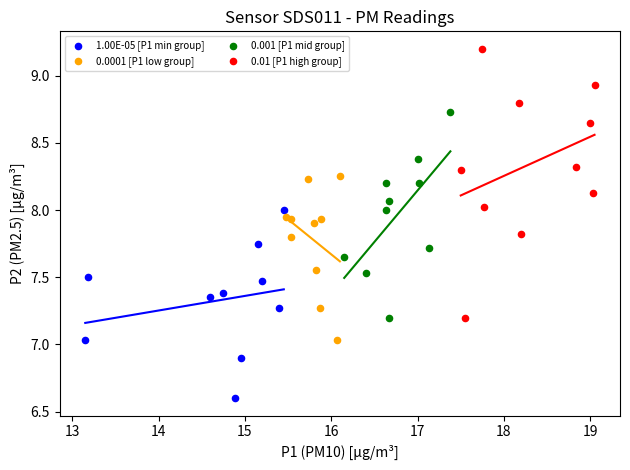

Which series has the largest Y range (max minus min)?

0.01 [P1 high group]